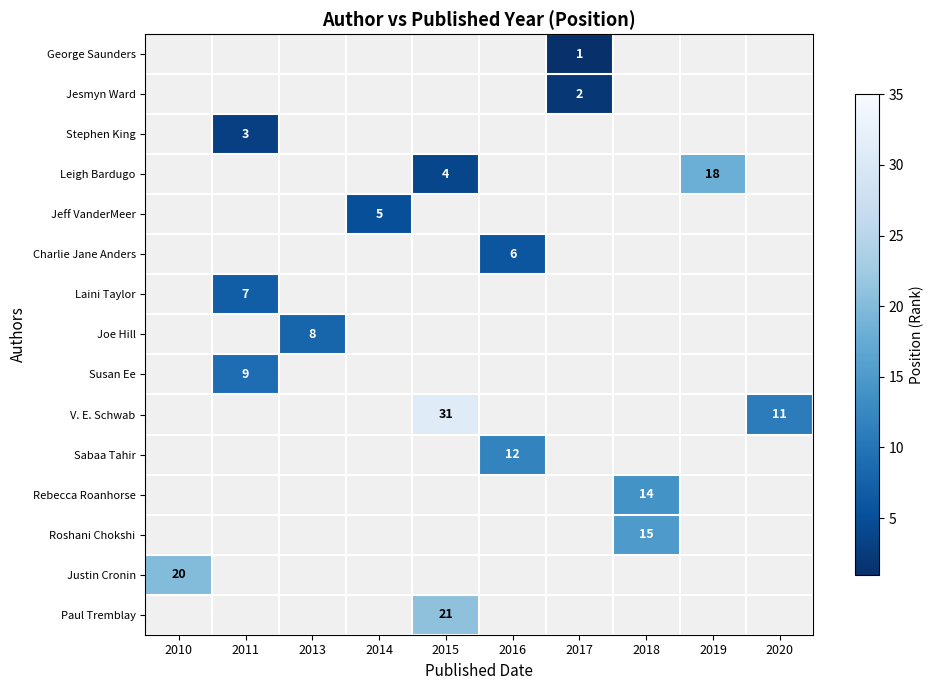

Which category has the lowest value across all series?

2017